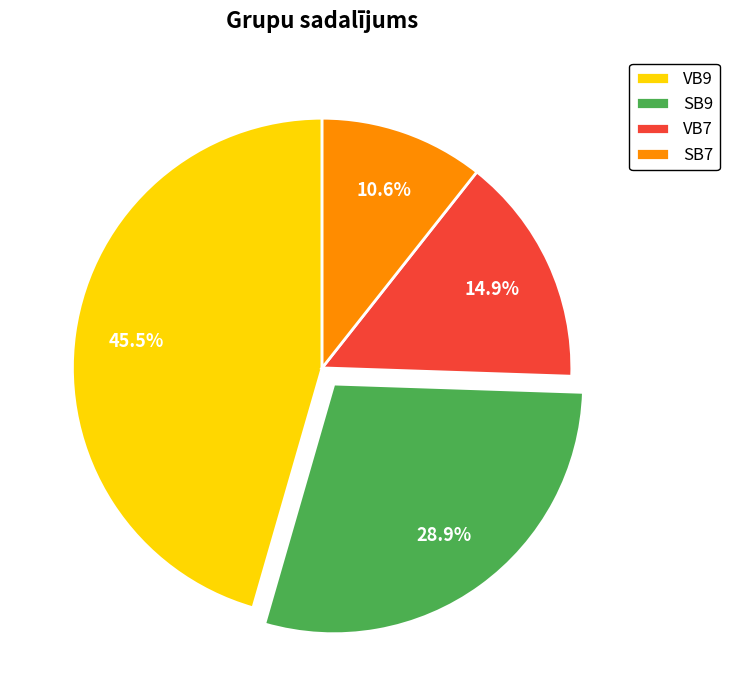

The VB9 slice represents 59% of the pie. True or false?

False